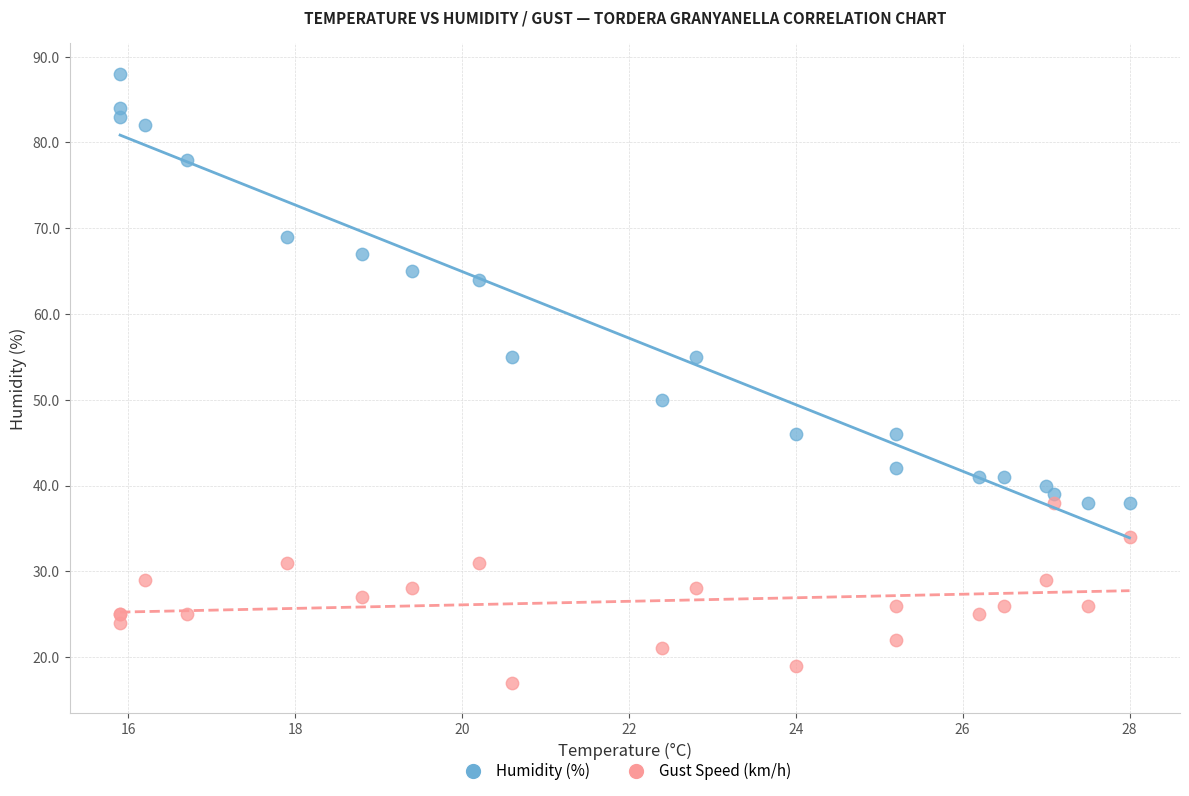

Across all series, what Y value is closest to 52?

50